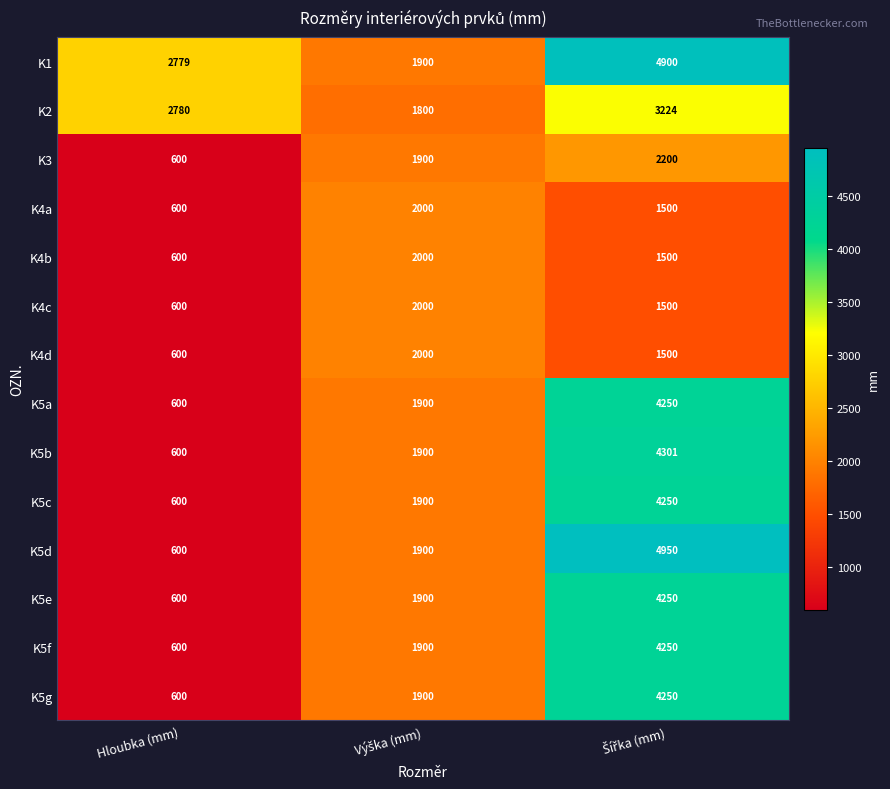

What is the highest value of the K5b series?

4301